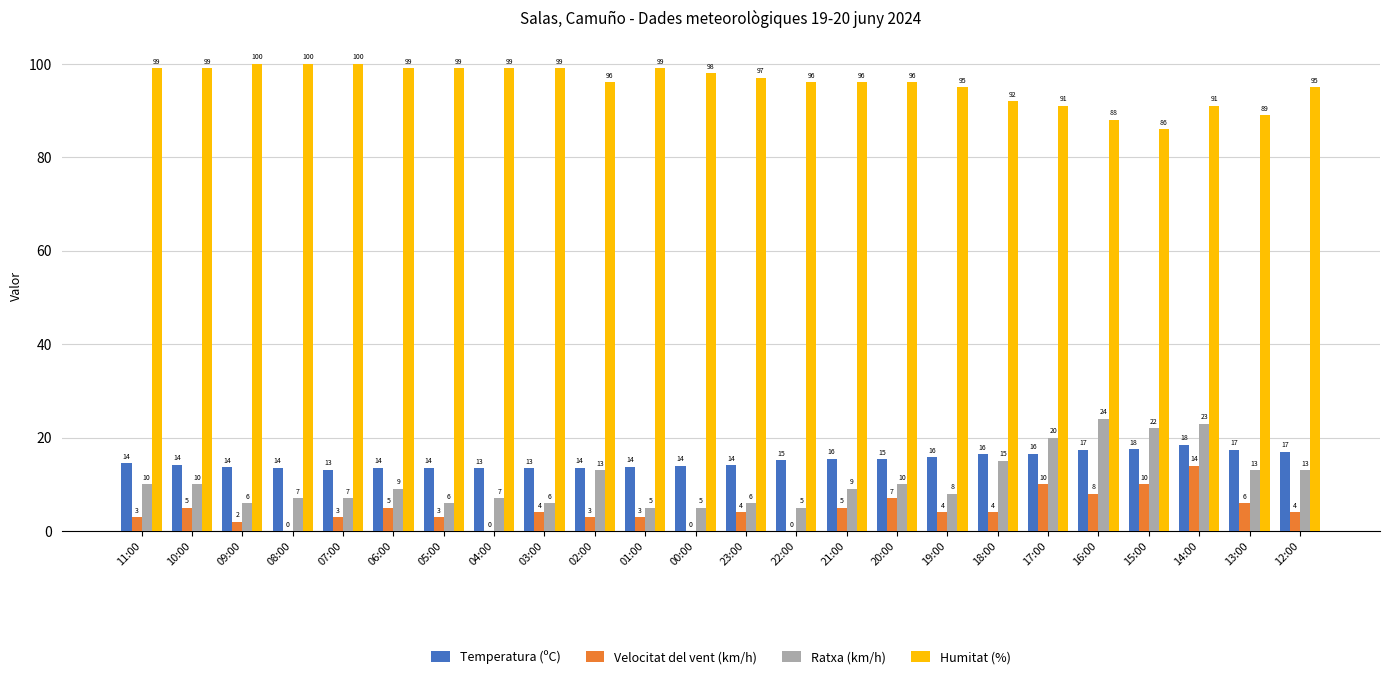

Which series changed the most between 08:00 and 19:00?

Humitat (%)